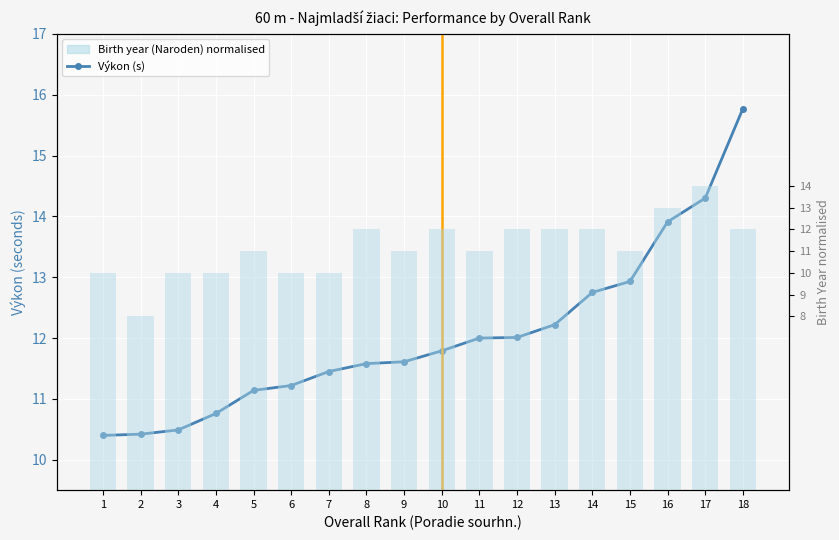

What is the maximum value for Výkon (s)?

15.8